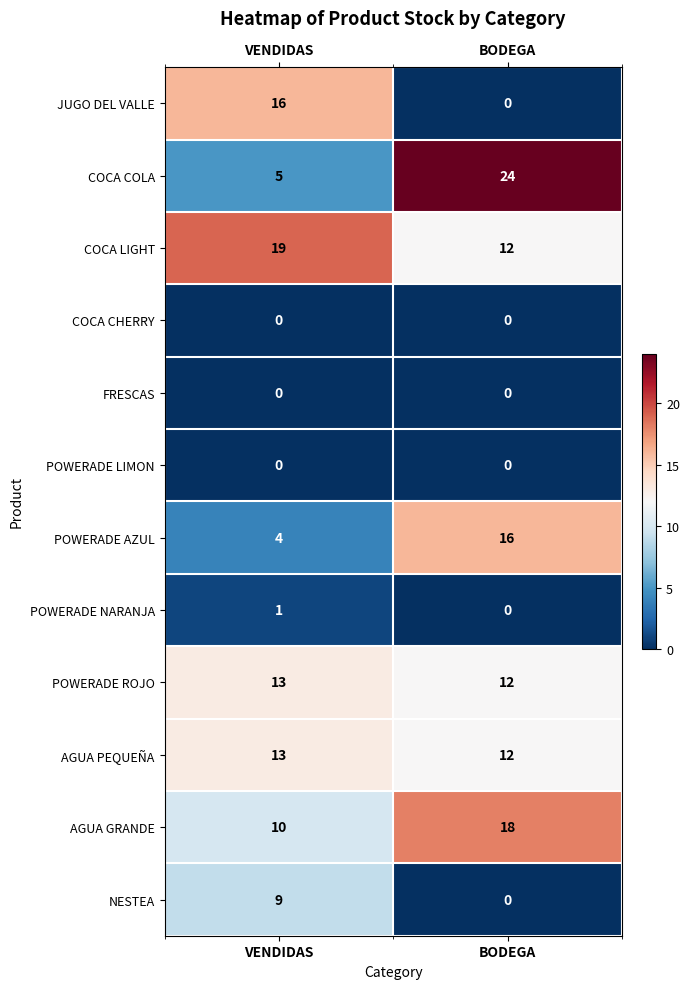

How many data points in AGUA GRANDE are less than 18?

1